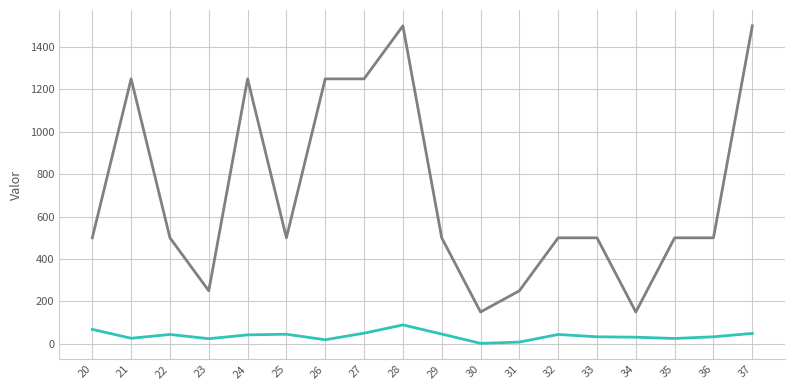

What is the maximum value shown in the chart?

1500